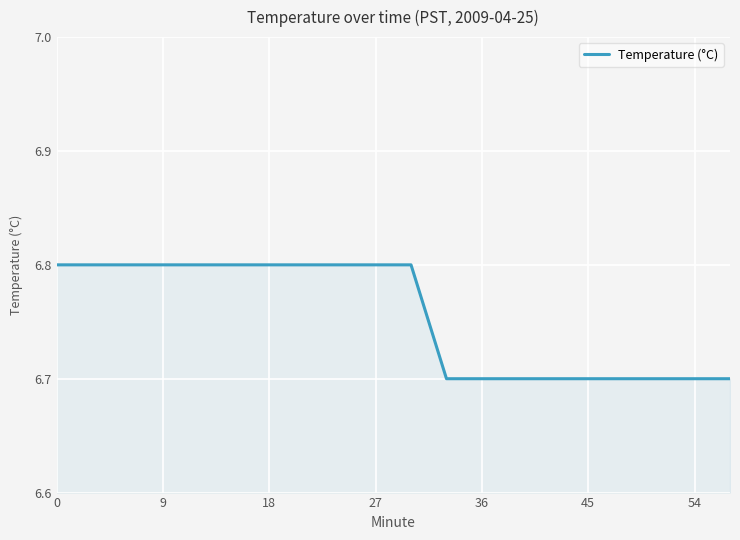

What is the maximum value shown in the chart?

6.8